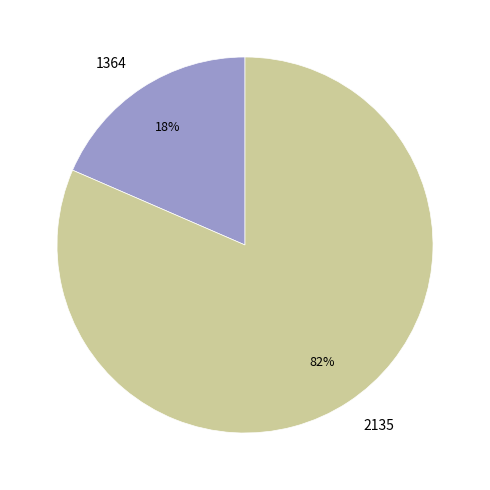

How many segments does this pie chart have?

2